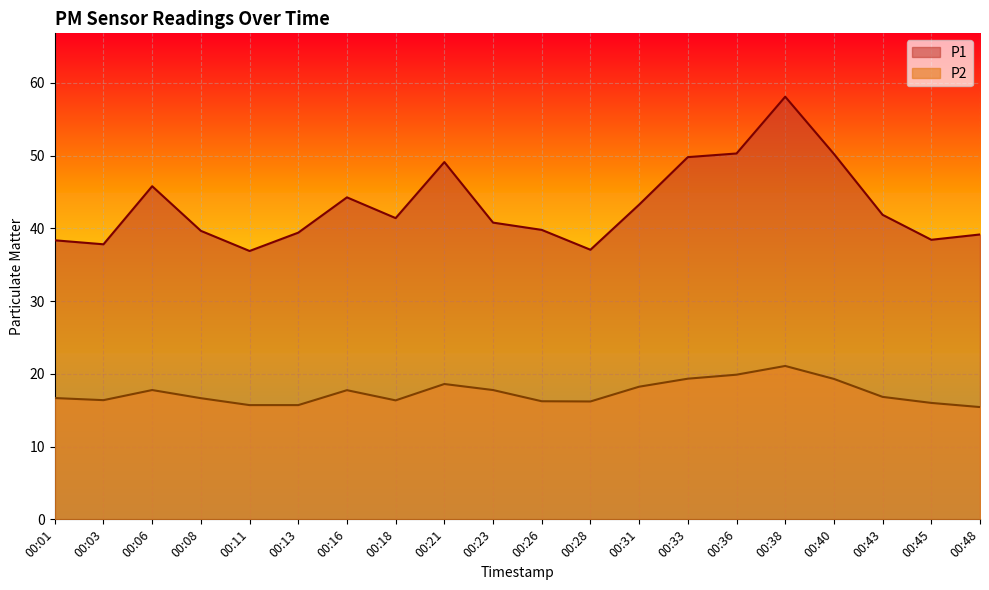

Reading left to right, extract all data points from this chart.

P1: 00:01=38.4	00:03=37.8	00:06=45.8	00:08=39.6	00:11=36.9	00:13=39.4	00:16=44.2	00:18=41.4	00:21=49.1	00:23=40.8	00:26=39.8	00:28=37.0	00:31=43.2	00:33=49.8	00:36=50.3	00:38=58.1	00:40=50.2	00:43=41.9	00:45=38.4	00:48=39.1
P2: 00:01=16.7	00:03=16.4	00:06=17.8	00:08=16.6	00:11=15.7	00:13=15.7	00:16=17.8	00:18=16.4	00:21=18.6	00:23=17.8	00:26=16.2	00:28=16.2	00:31=18.2	00:33=19.3	00:36=19.9	00:38=21.1	00:40=19.3	00:43=16.8	00:45=16.0	00:48=15.4